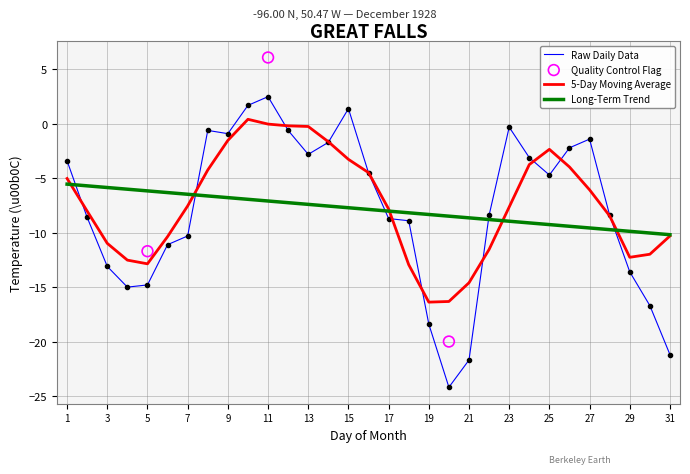

The value of 5-Day Moving Average at 19 is -7.9. True or false?

False